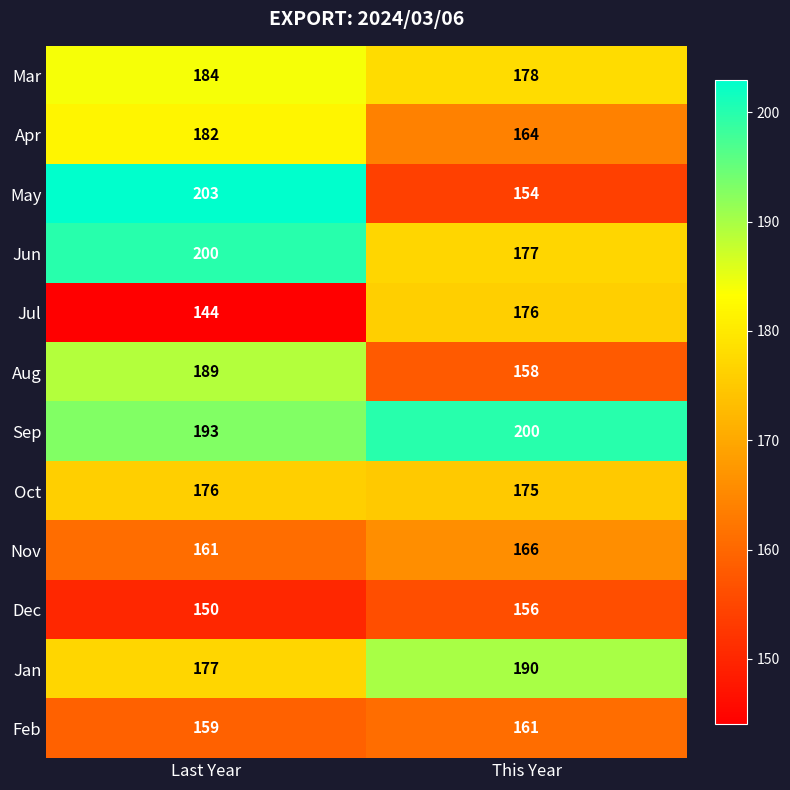

At which label is Oct closest to 175?

This Year